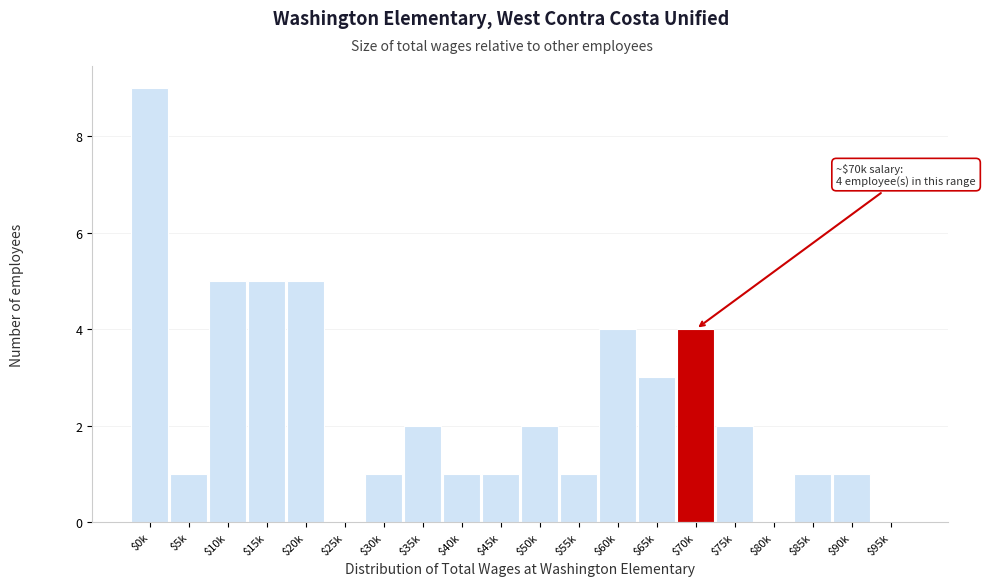

What is the approximate value at $65k?

3